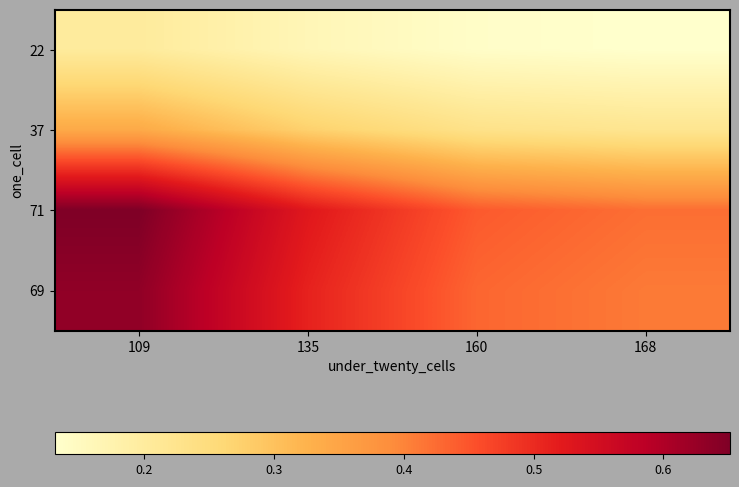

How many series are shown in this chart?

4